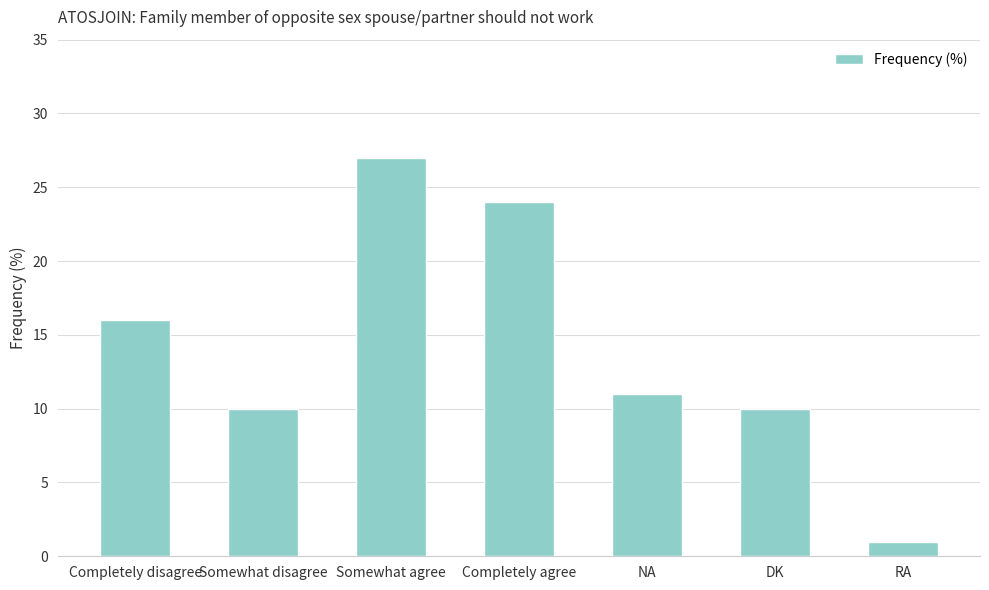

Reading left to right, extract all data points from this chart.

Completely disagree=16	Somewhat disagree=10	Somewhat agree=27	Completely agree=24	NA=11	DK=10	RA=1